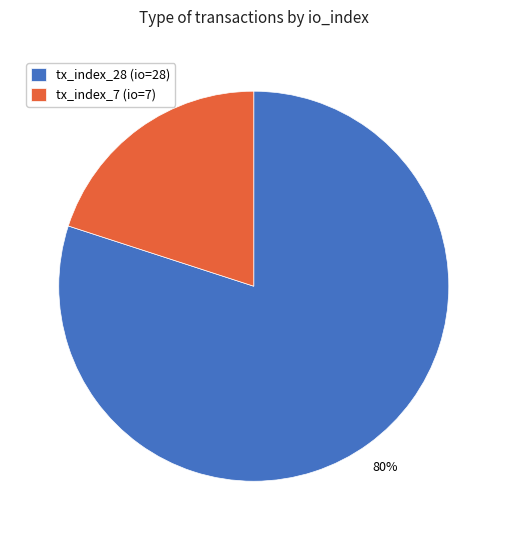

Which category has the biggest portion of the pie?

tx_index_28